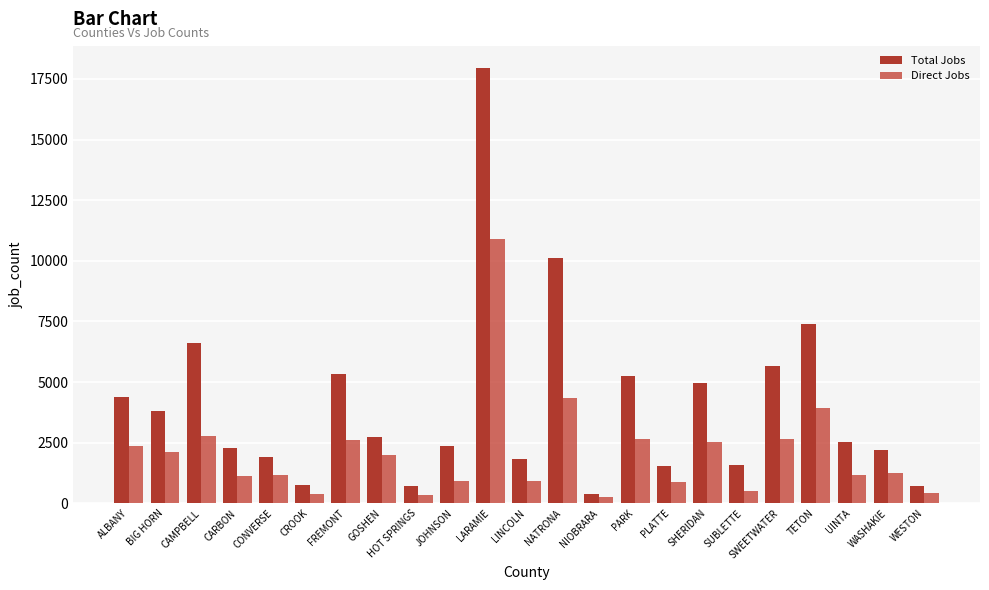

What is the total value across all series at SWEETWATER?

8348